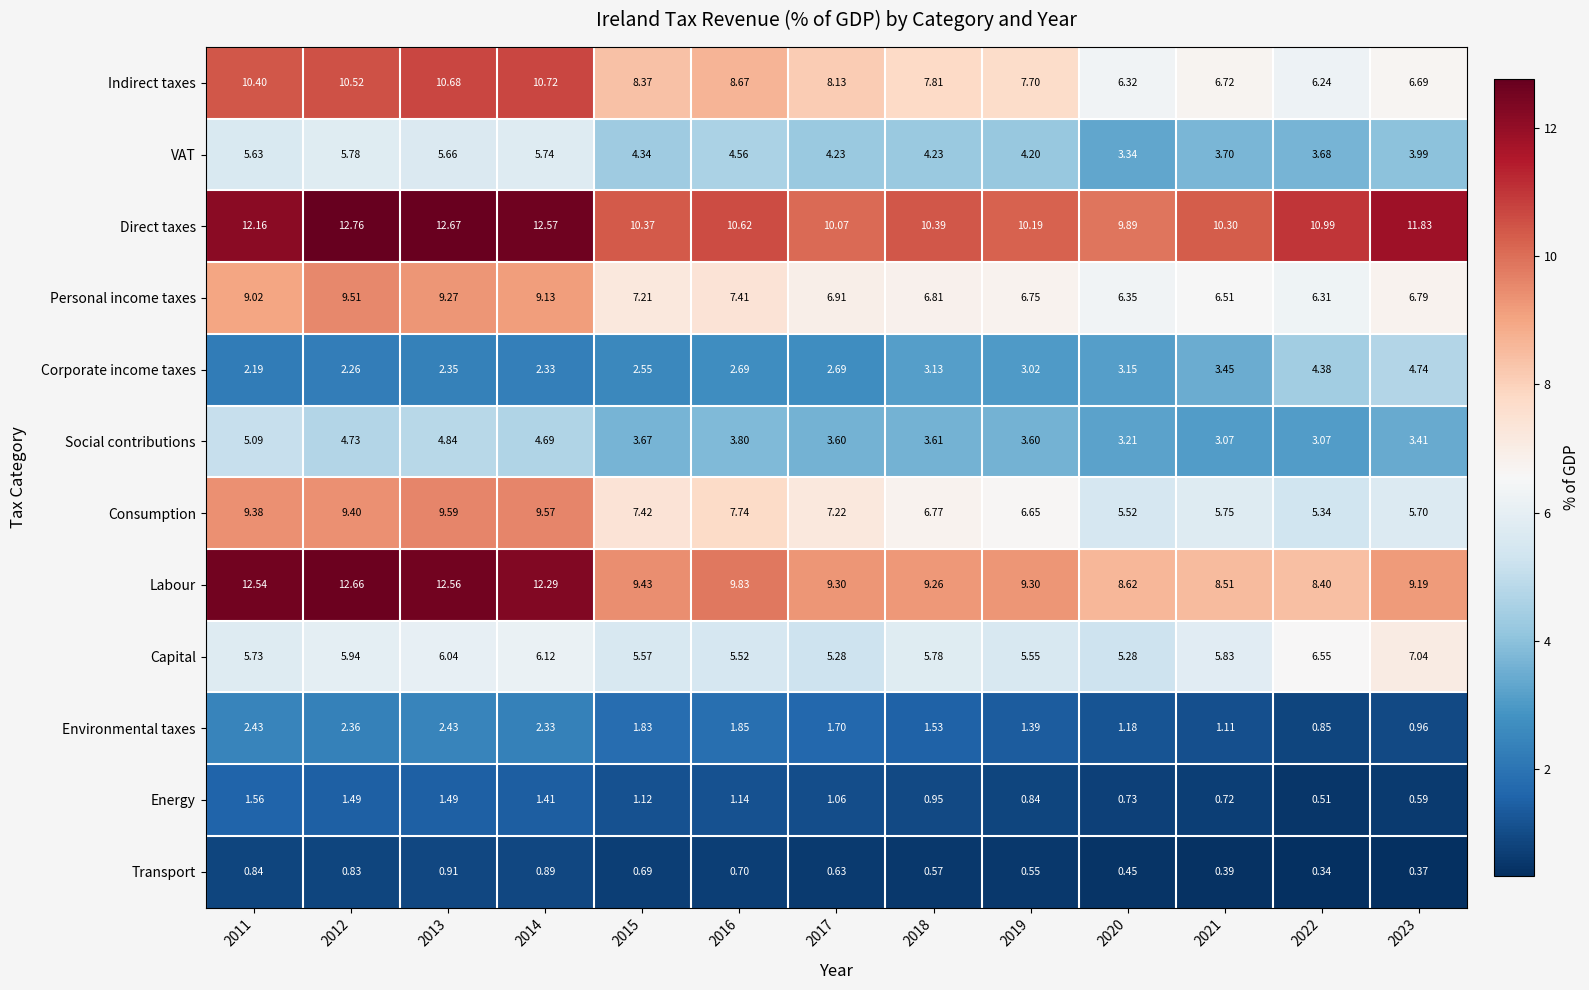

Which series has the largest total across all categories?

Direct taxes